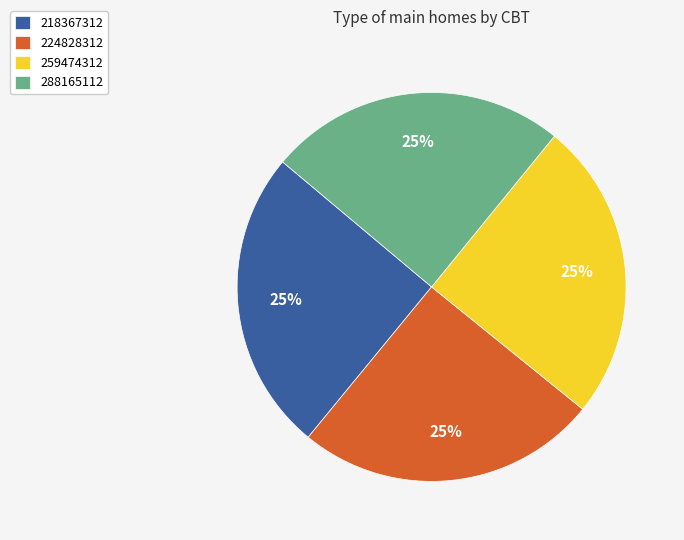

Does any single category account for the majority?

No